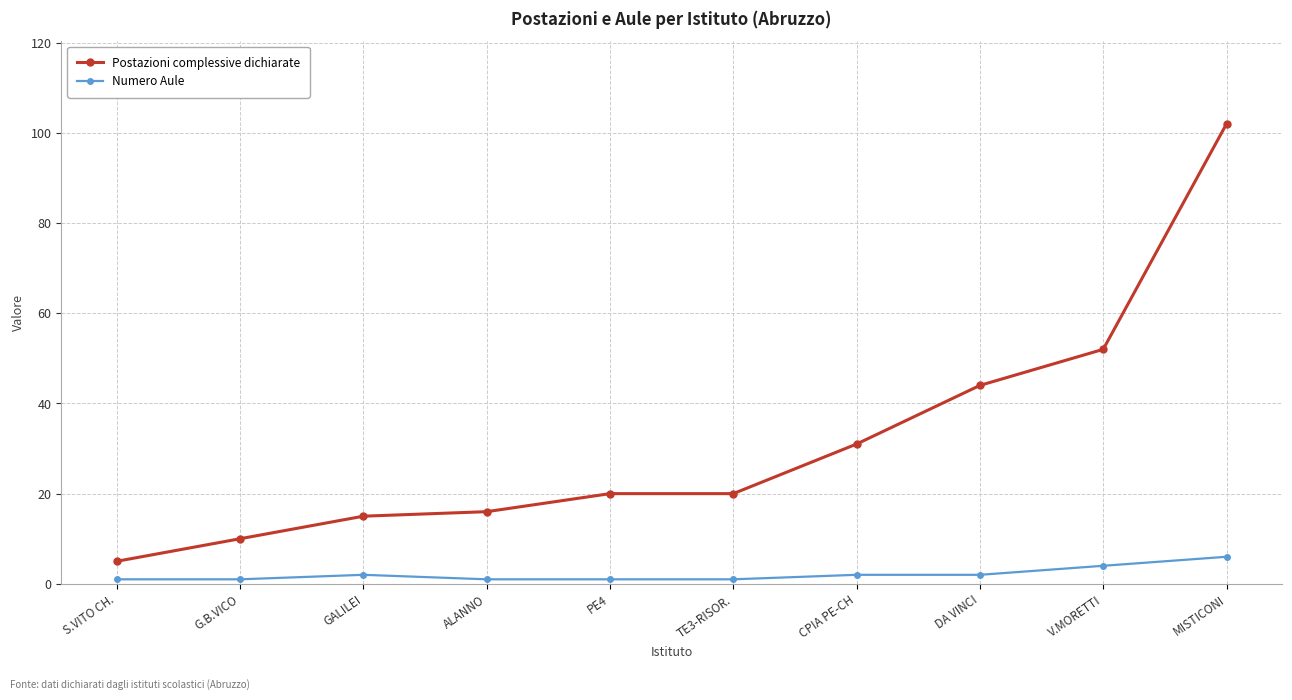

What is the value of the Numero Aule point at the 1st from the left?

1